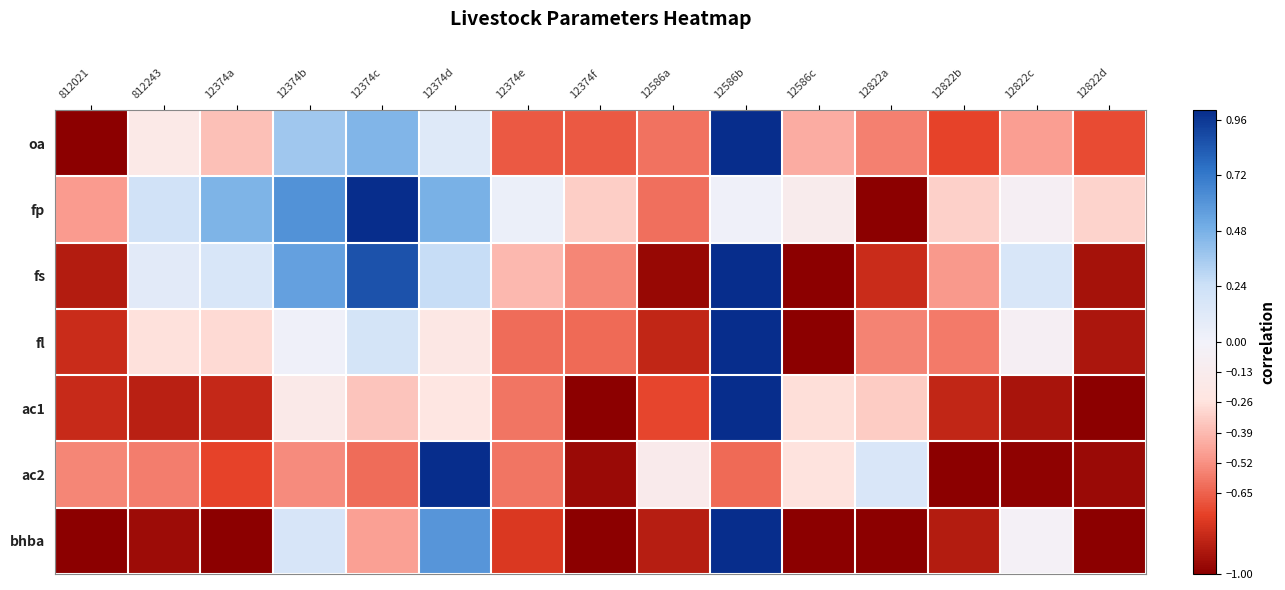

What is the smallest value displayed?

-1.0